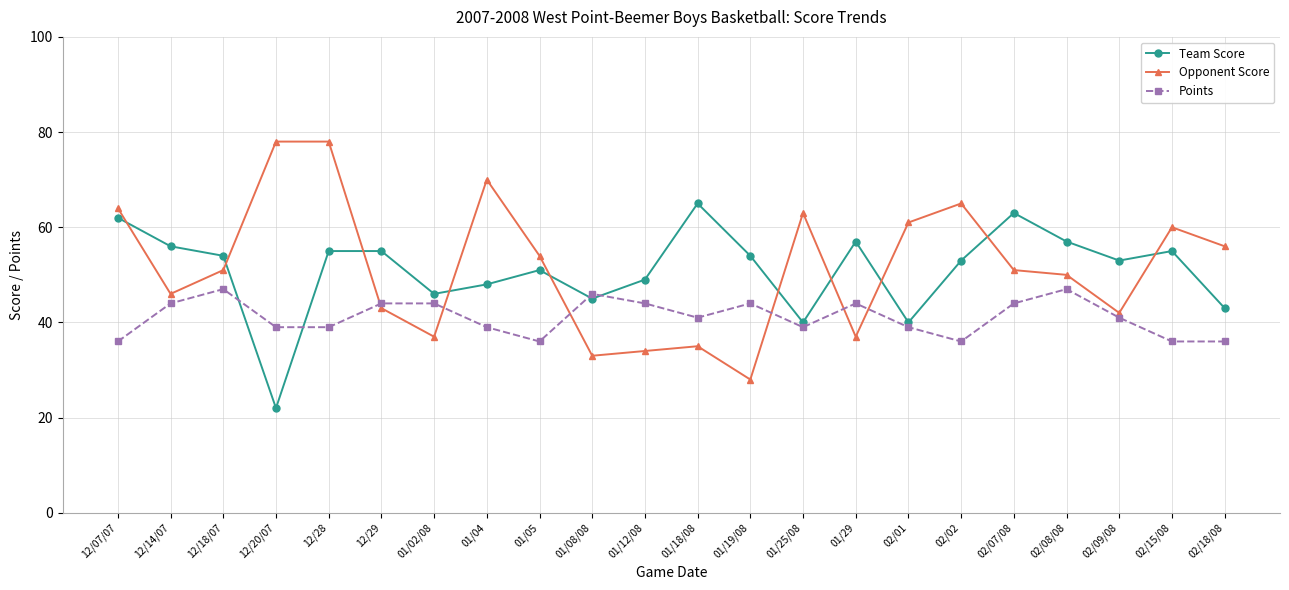

Reading left to right, transcribe all the data shown in this chart.

Team Score: 12/07/07=62	12/14/07=56	12/18/07=54	12/20/07=22	12/28=55	12/29=55	01/02/08=46	01/04=48	01/05=51	01/08/08=45	01/12/08=49	01/18/08=65	01/19/08=54	01/25/08=40	01/29=57	02/01=40	02/02=53	02/07/08=63	02/08/08=57	02/09/08=53	02/15/08=55	02/18/08=43
Opponent Score: 12/07/07=64	12/14/07=46	12/18/07=51	12/20/07=78	12/28=78	12/29=43	01/02/08=37	01/04=70	01/05=54	01/08/08=33	01/12/08=34	01/18/08=35	01/19/08=28	01/25/08=63	01/29=37	02/01=61	02/02=65	02/07/08=51	02/08/08=50	02/09/08=42	02/15/08=60	02/18/08=56
Points: 12/07/07=36	12/14/07=44	12/18/07=47	12/20/07=39	12/28=39	12/29=44	01/02/08=44	01/04=39	01/05=36	01/08/08=46	01/12/08=44	01/18/08=41	01/19/08=44	01/25/08=39	01/29=44	02/01=39	02/02=36	02/07/08=44	02/08/08=47	02/09/08=41	02/15/08=36	02/18/08=36